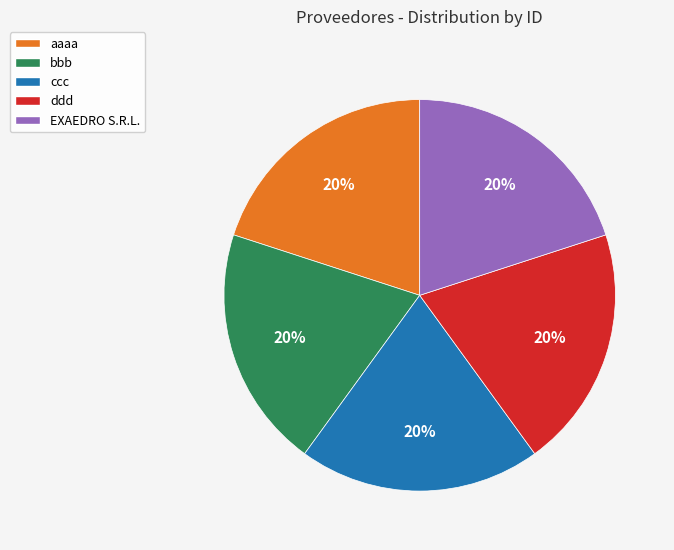

Is there any slice that represents more than half of the pie?

No